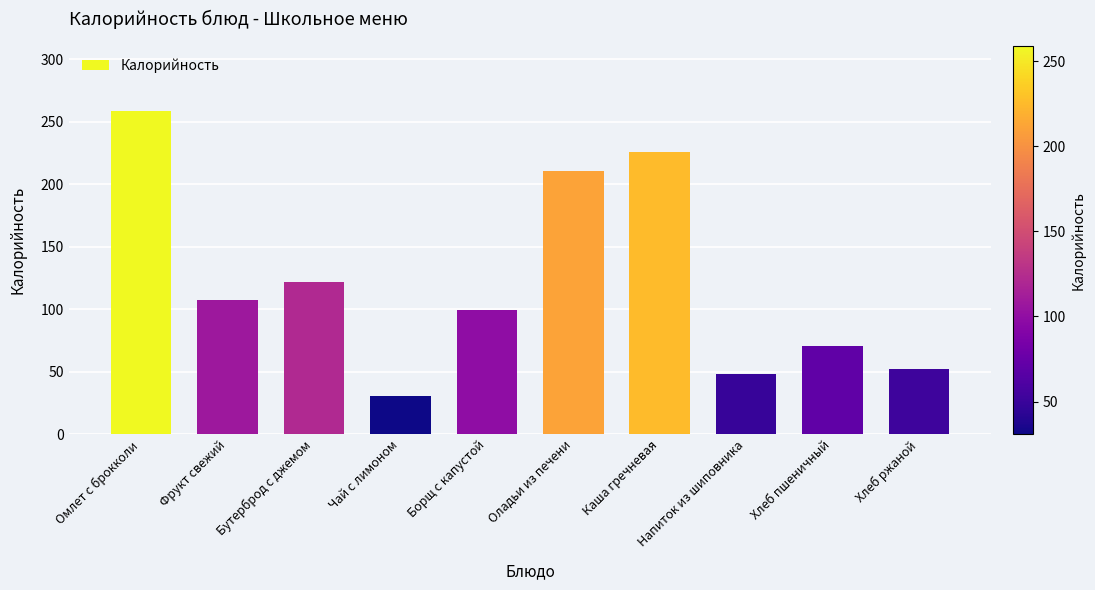

How many bars are there in total?

10